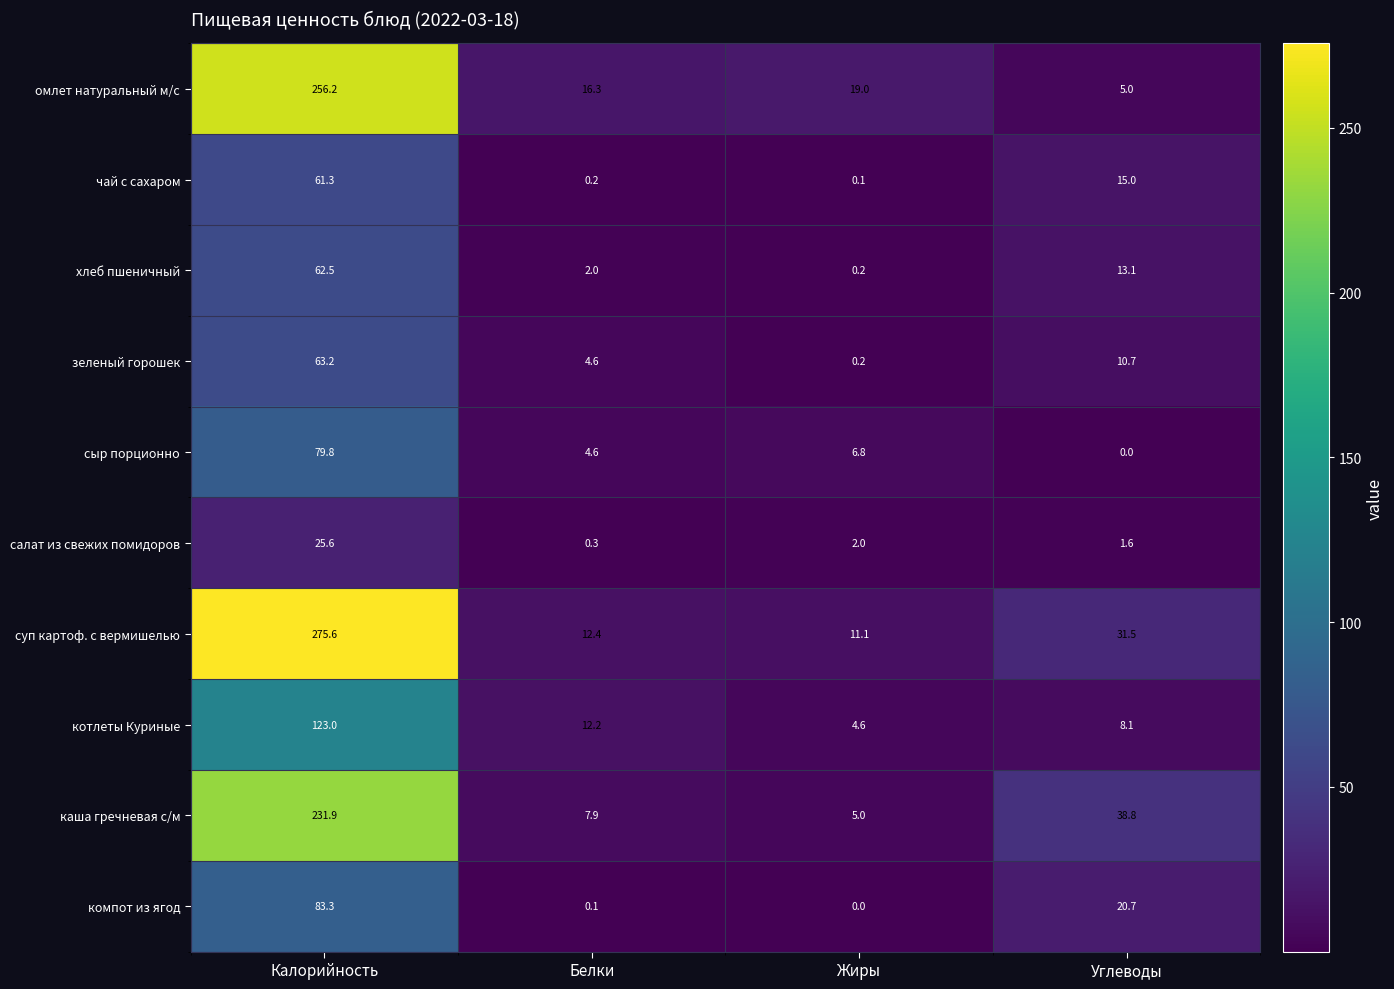

What is the total value across all series at Жиры?

49.0